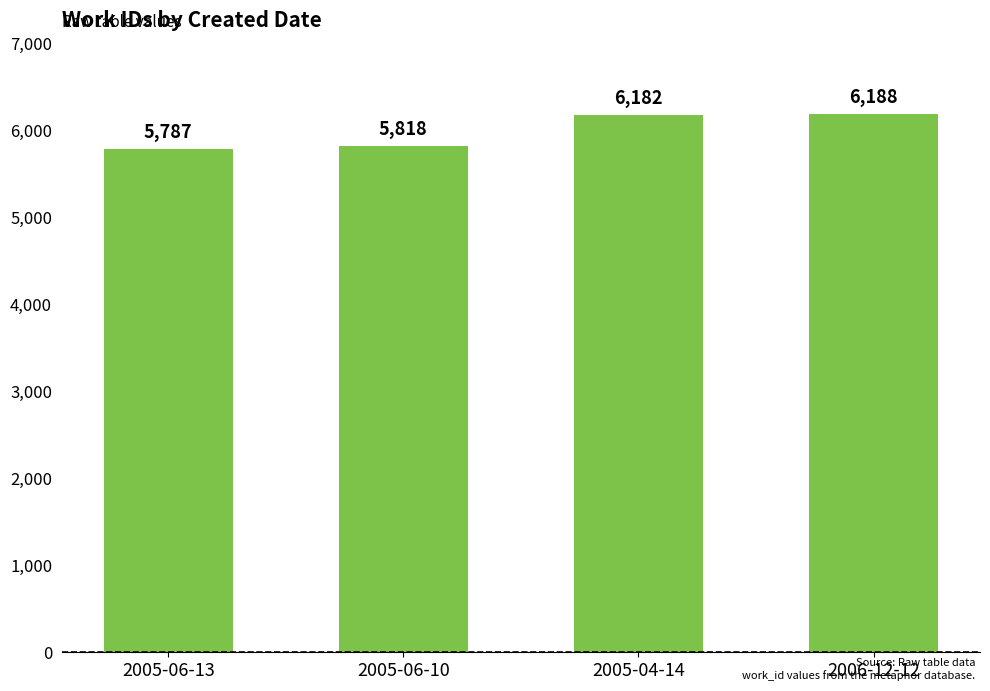

List the labels in order of value, smallest first.

2005-06-13, 2005-06-10, 2005-04-14, 2006-12-12